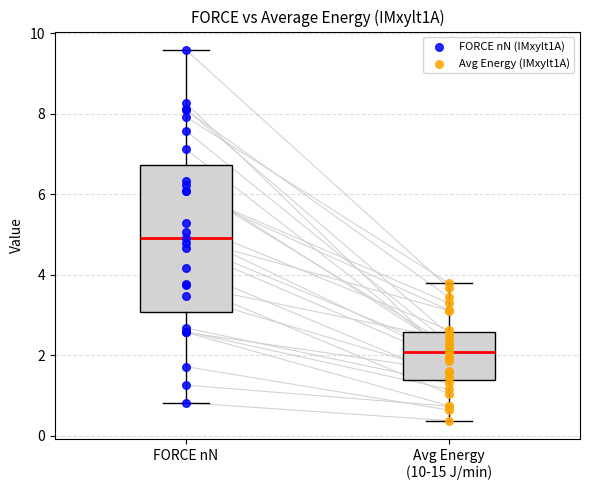

Which series has the largest Y range (max minus min)?

FORCE nN (IMxylt1A)